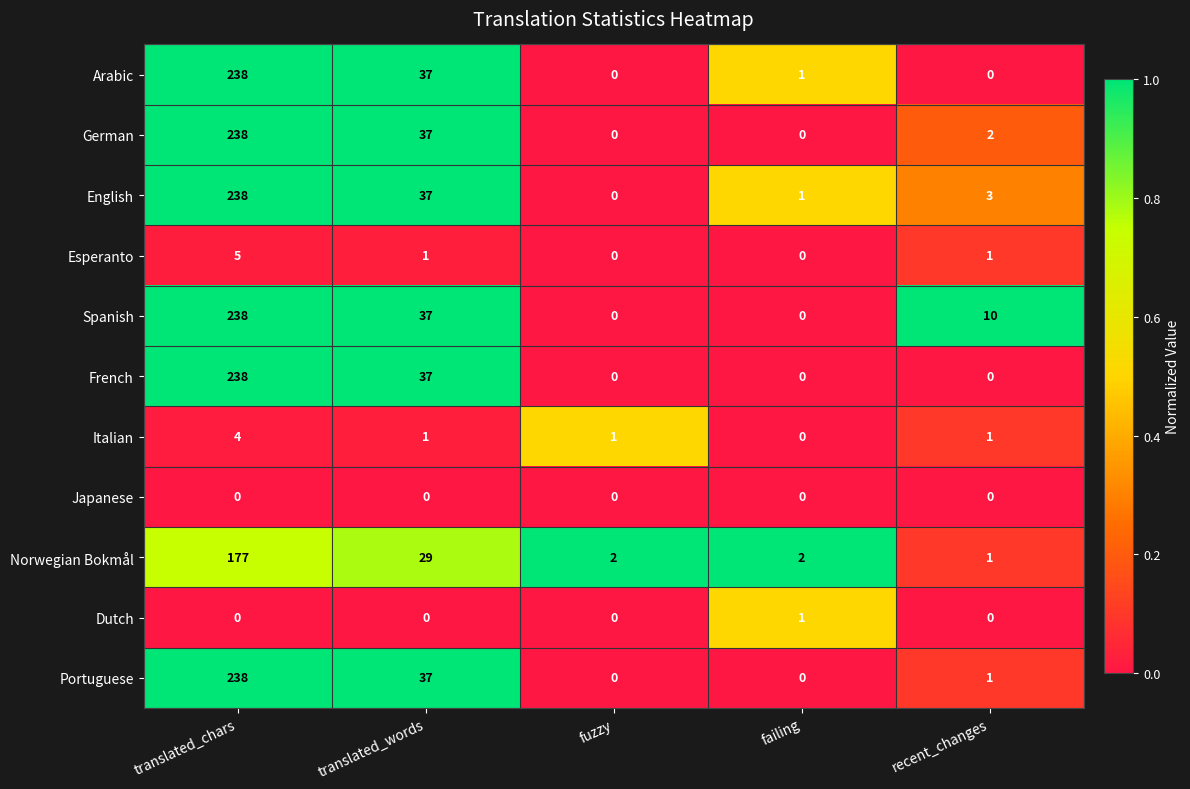

Which category has the highest value across all series?

translated_chars